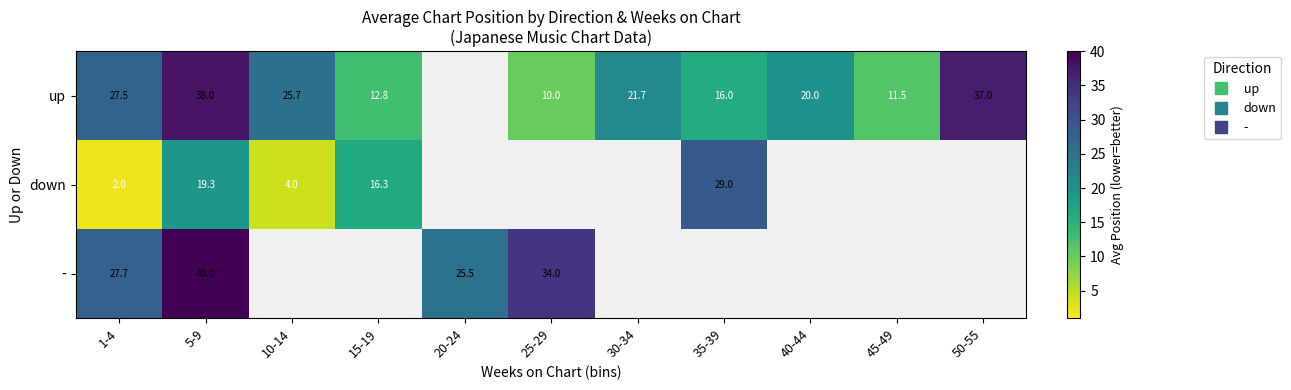

Is the value of - at 35-39 greater than the value of up at 10-14?

No